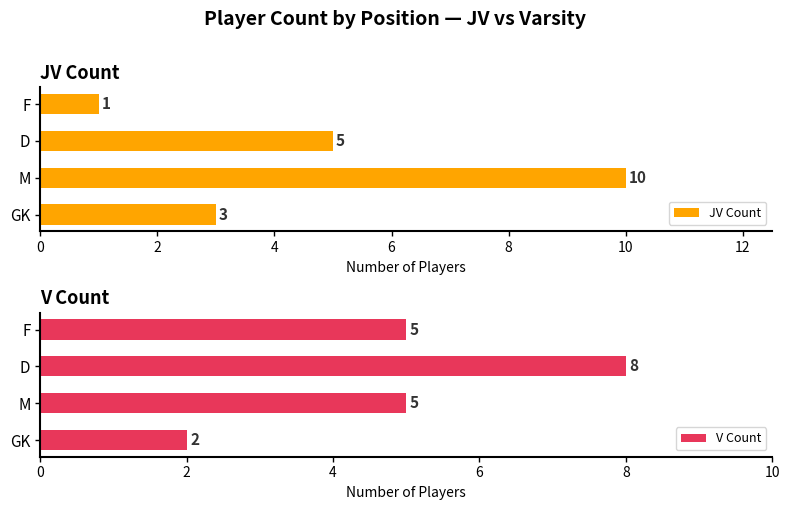

What is the highest value of the JV Count series?

10